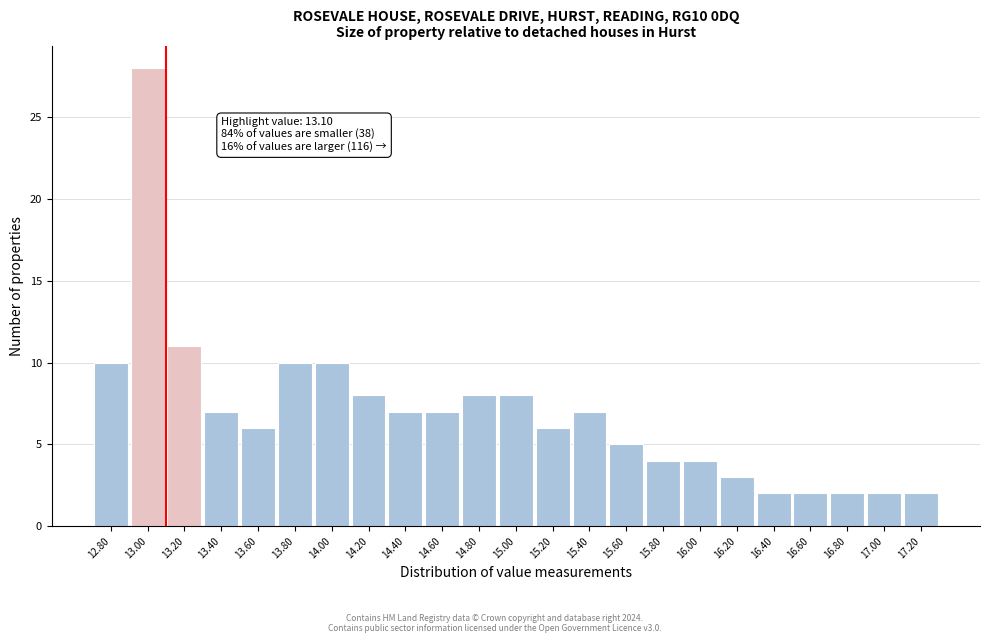

Over which range of the x-axis is the bar tallest?

12.9 to 13.1